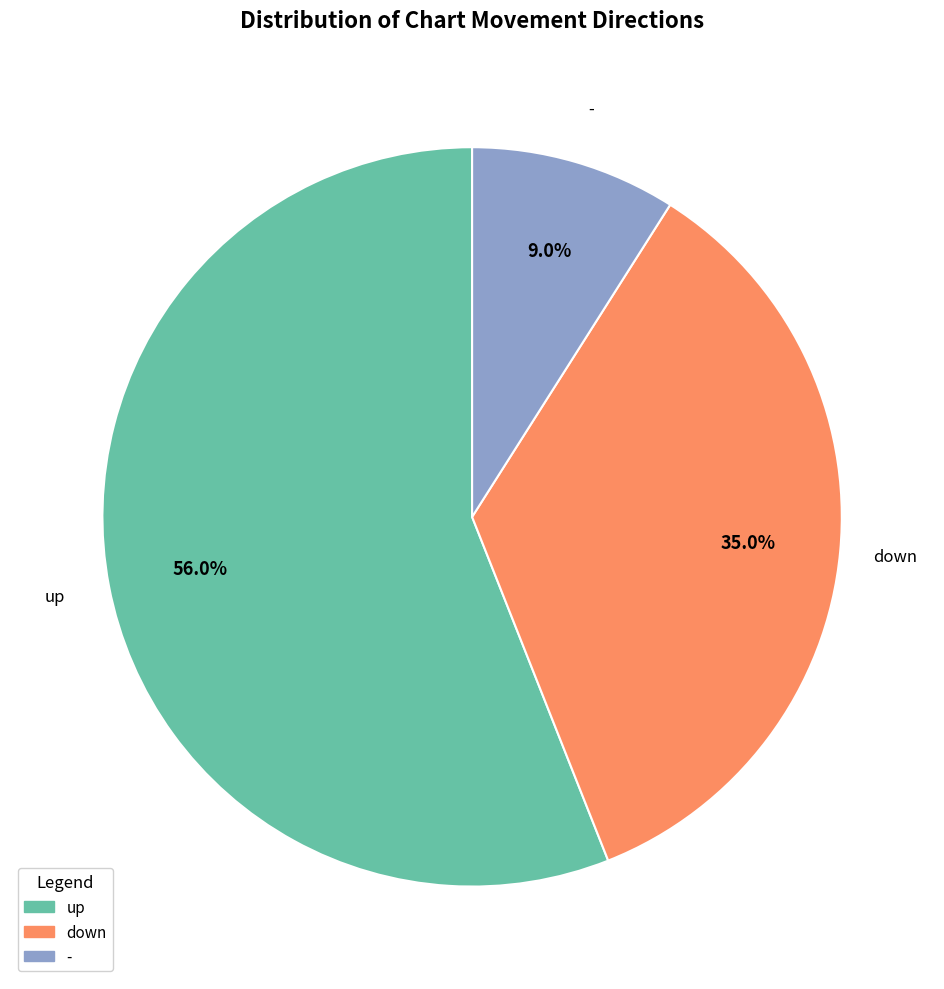

What is the largest slice in the pie chart?

up